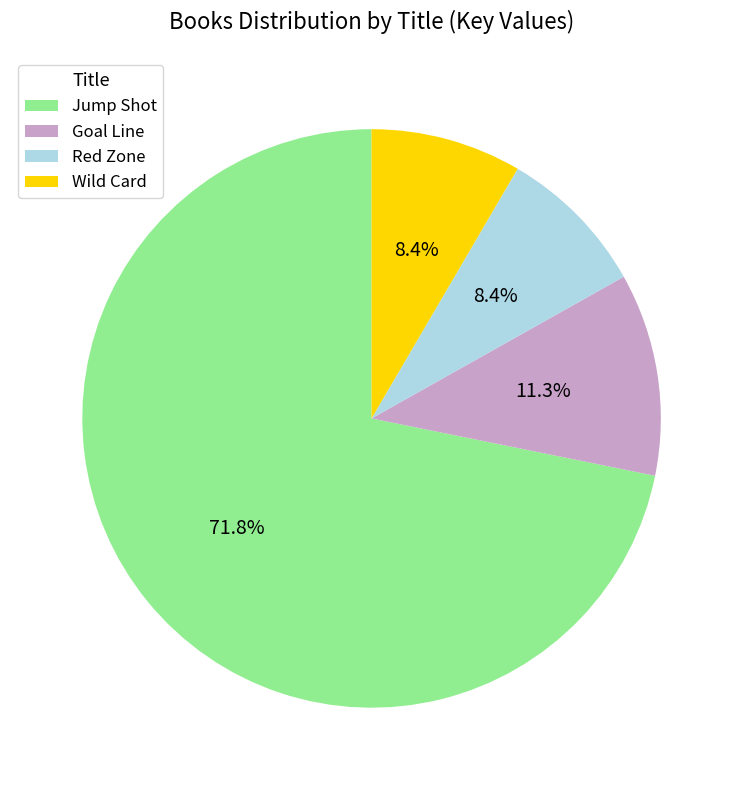

Which category has the biggest portion of the pie?

Jump Shot